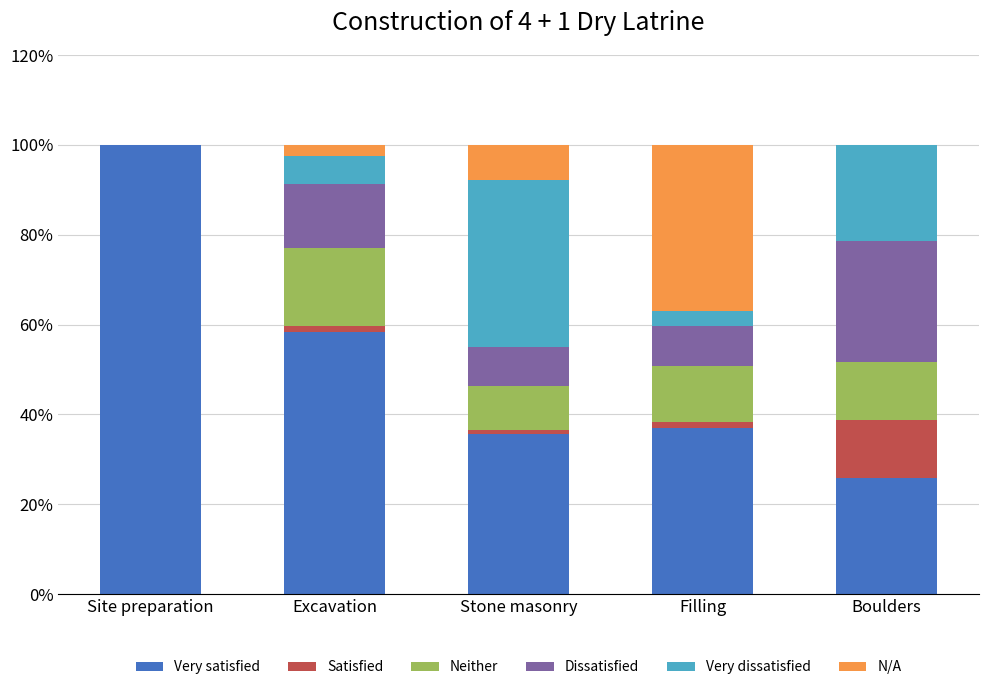

What is the total value across all series at Boulders?

100.0